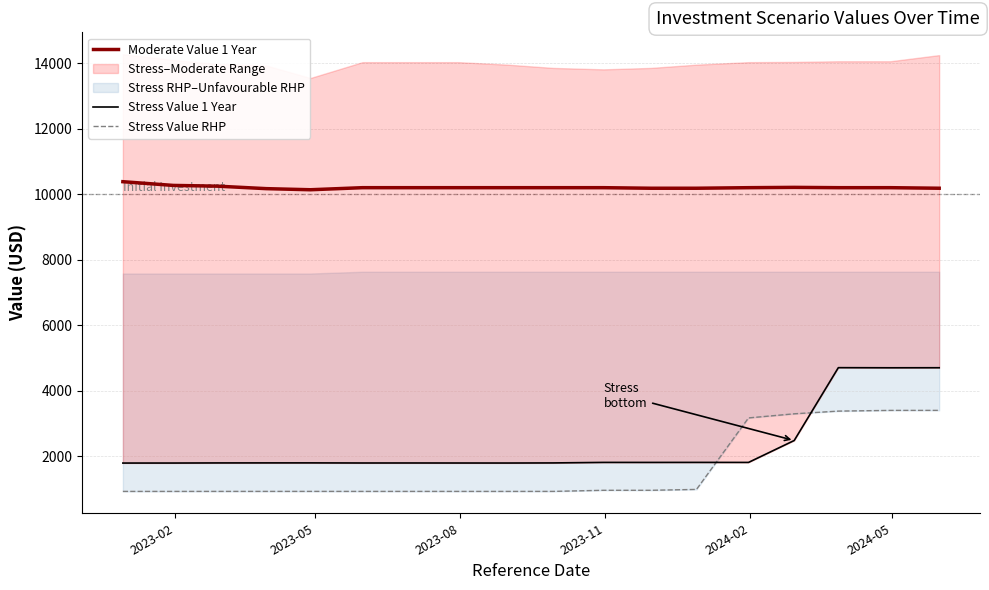

What is the minimum value for Moderate Value 1 Year?

10141.0